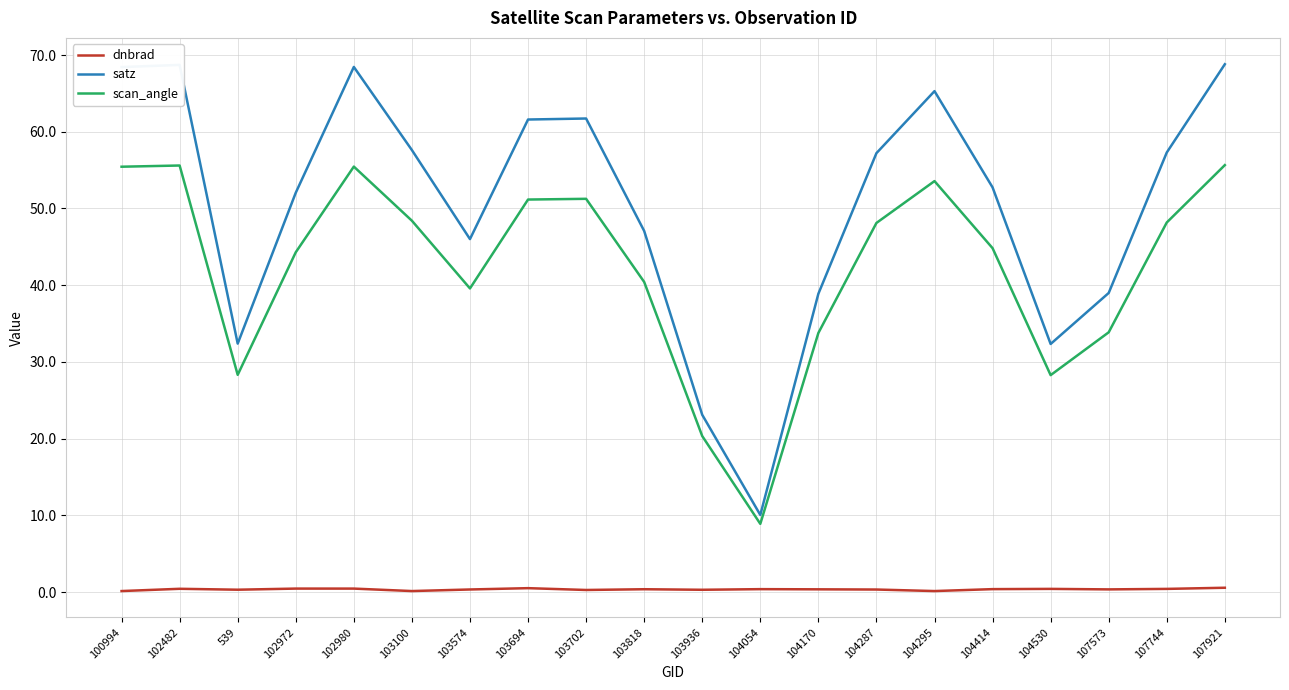

How many categories are shown in the chart?

20